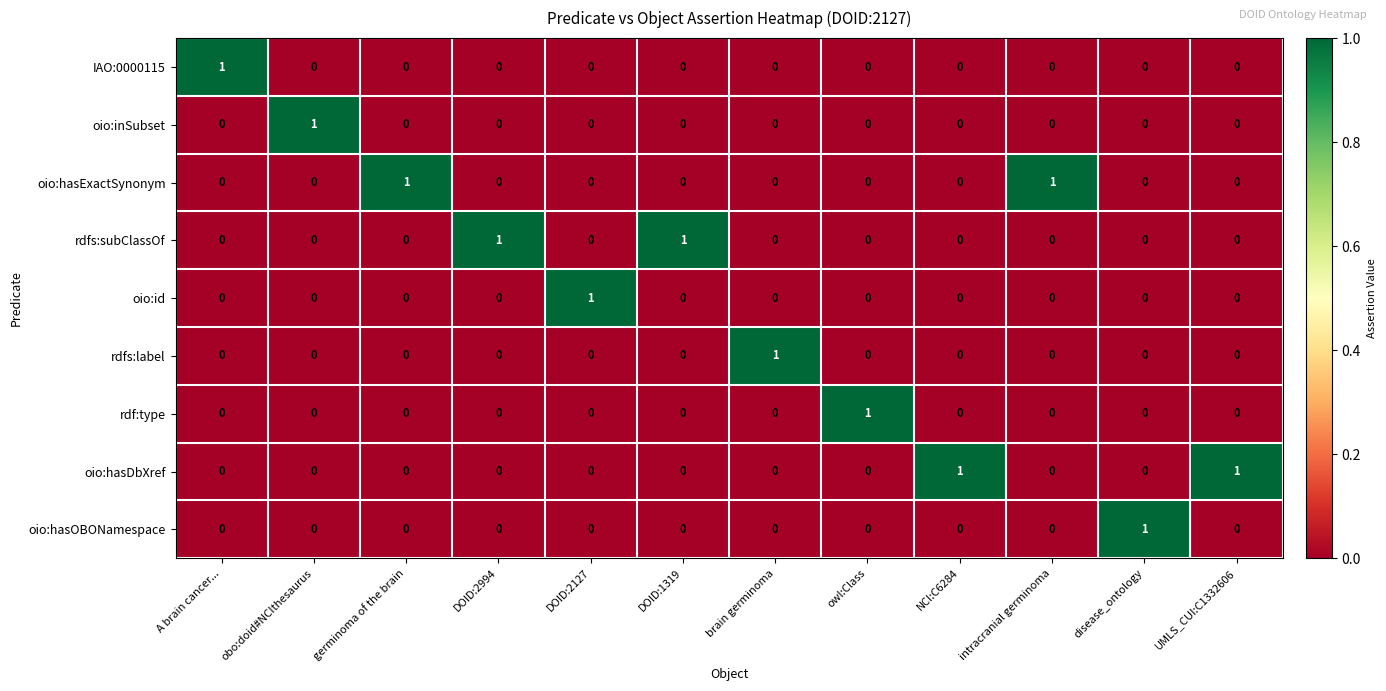

The value of oio:hasDbXref at disease_ontology is 0. True or false?

True